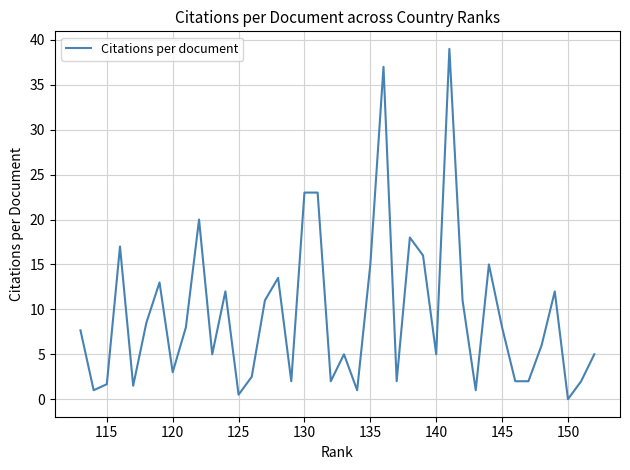

What is the maximum value shown in the chart?

39.0